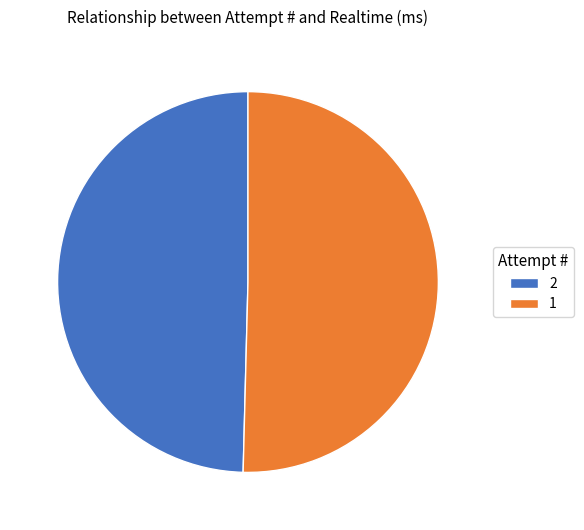

How many slices are in this pie chart?

2